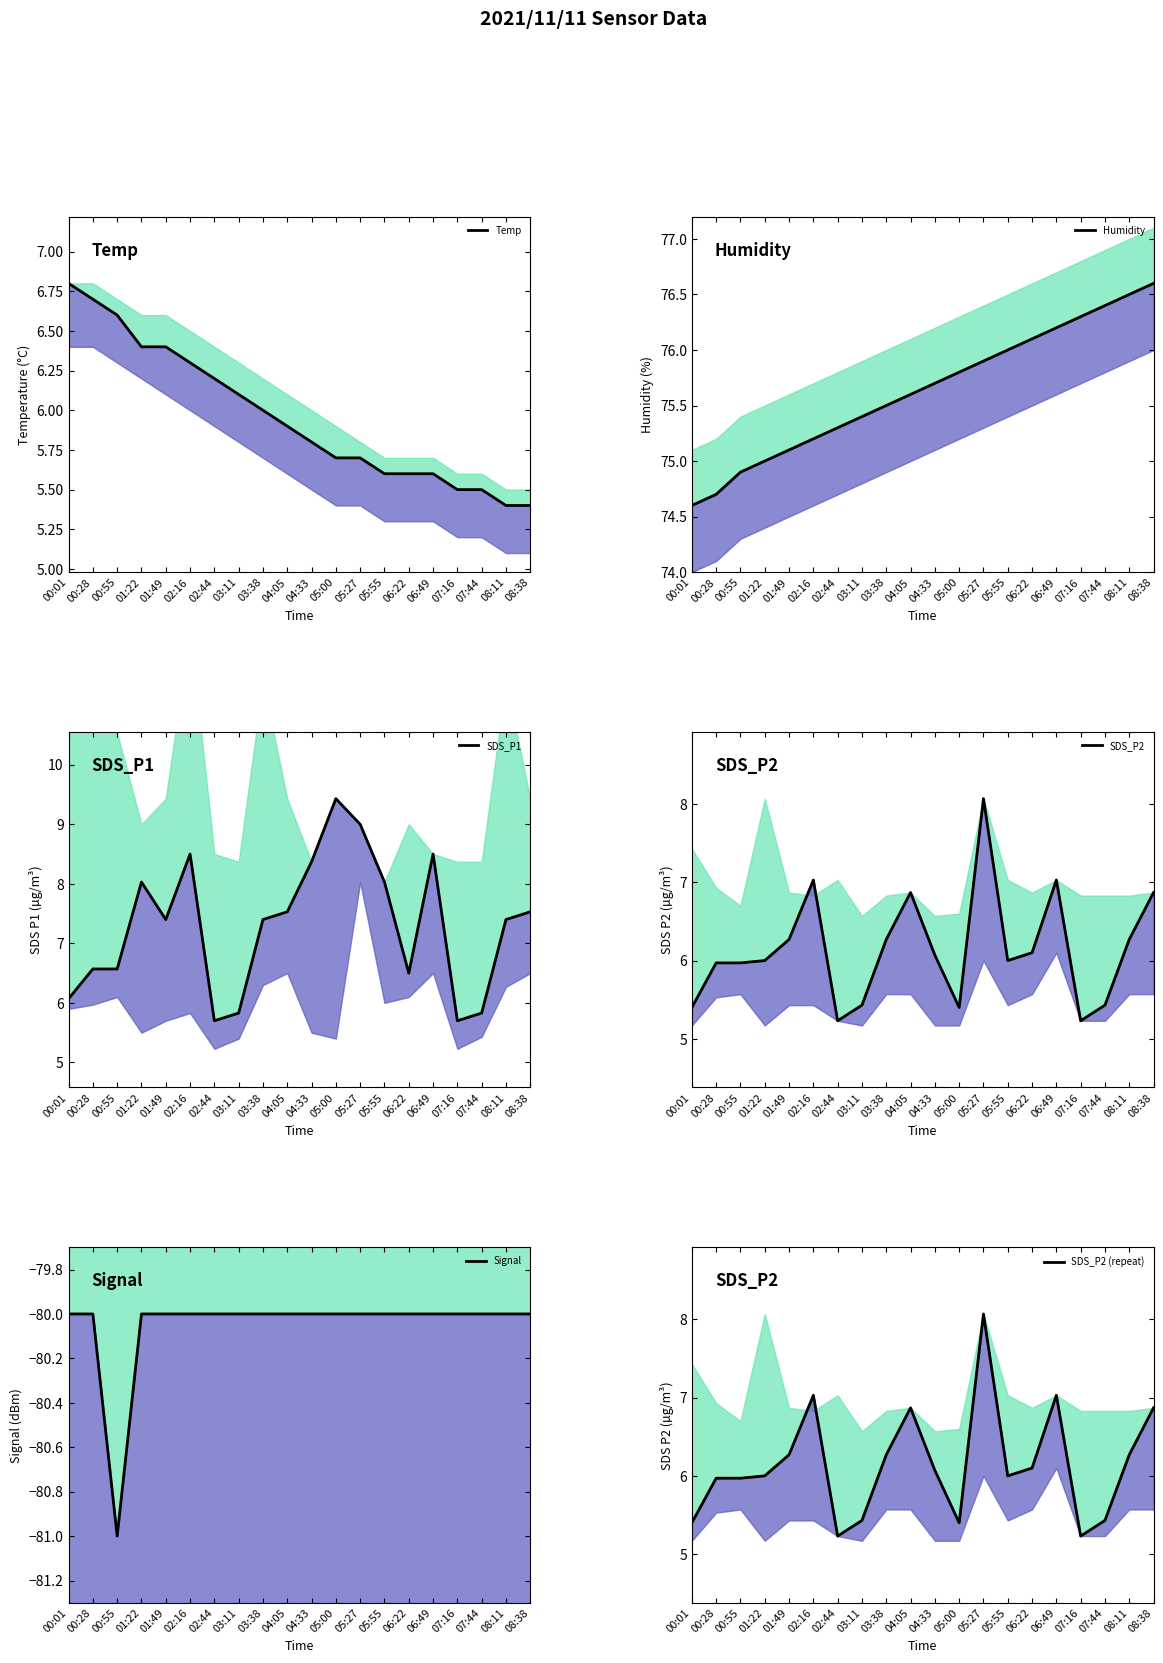

Is the value of Signal at 00:28 greater than the value of Temp at 04:05?

No